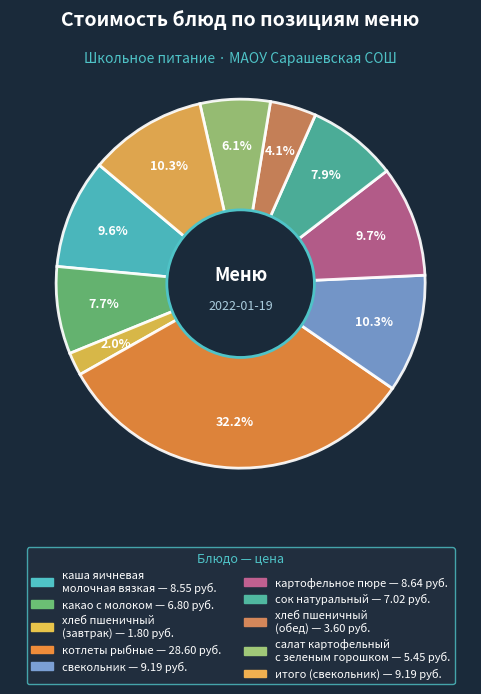

Which slice is the smallest?

хлеб пшеничный (завтрак)